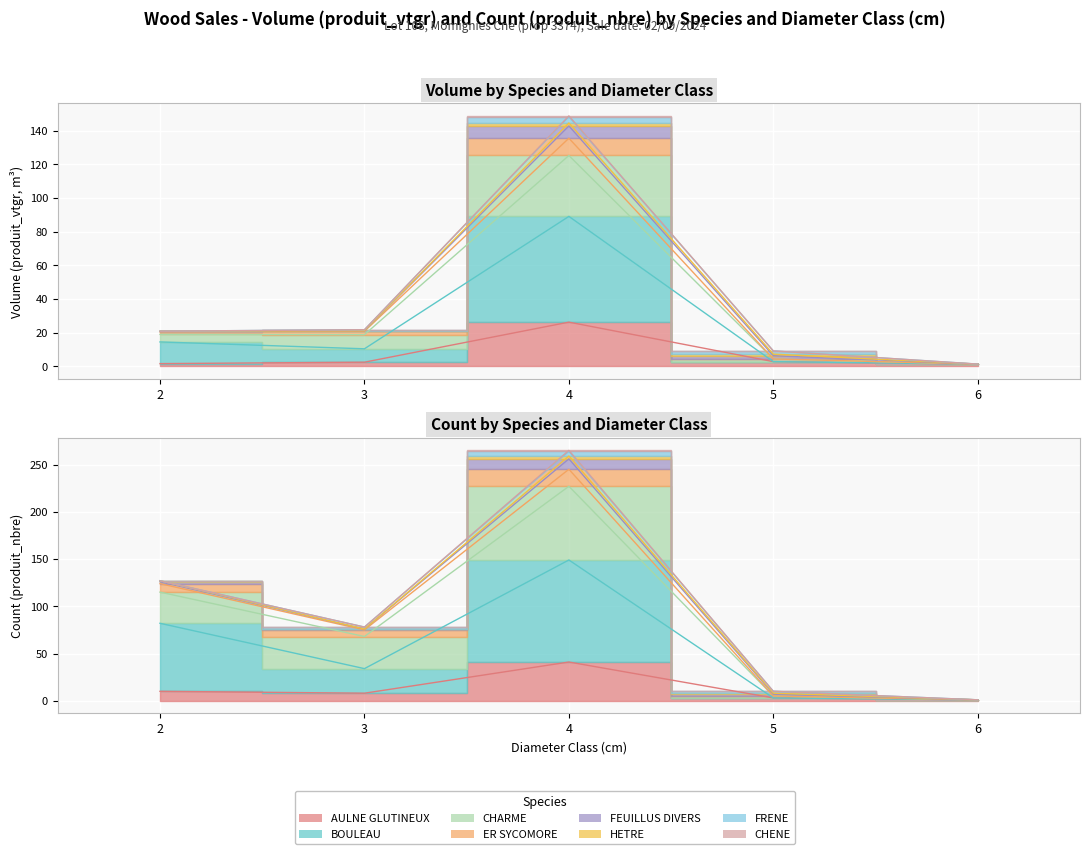

At how many categories does at least one series exceed 101?

1